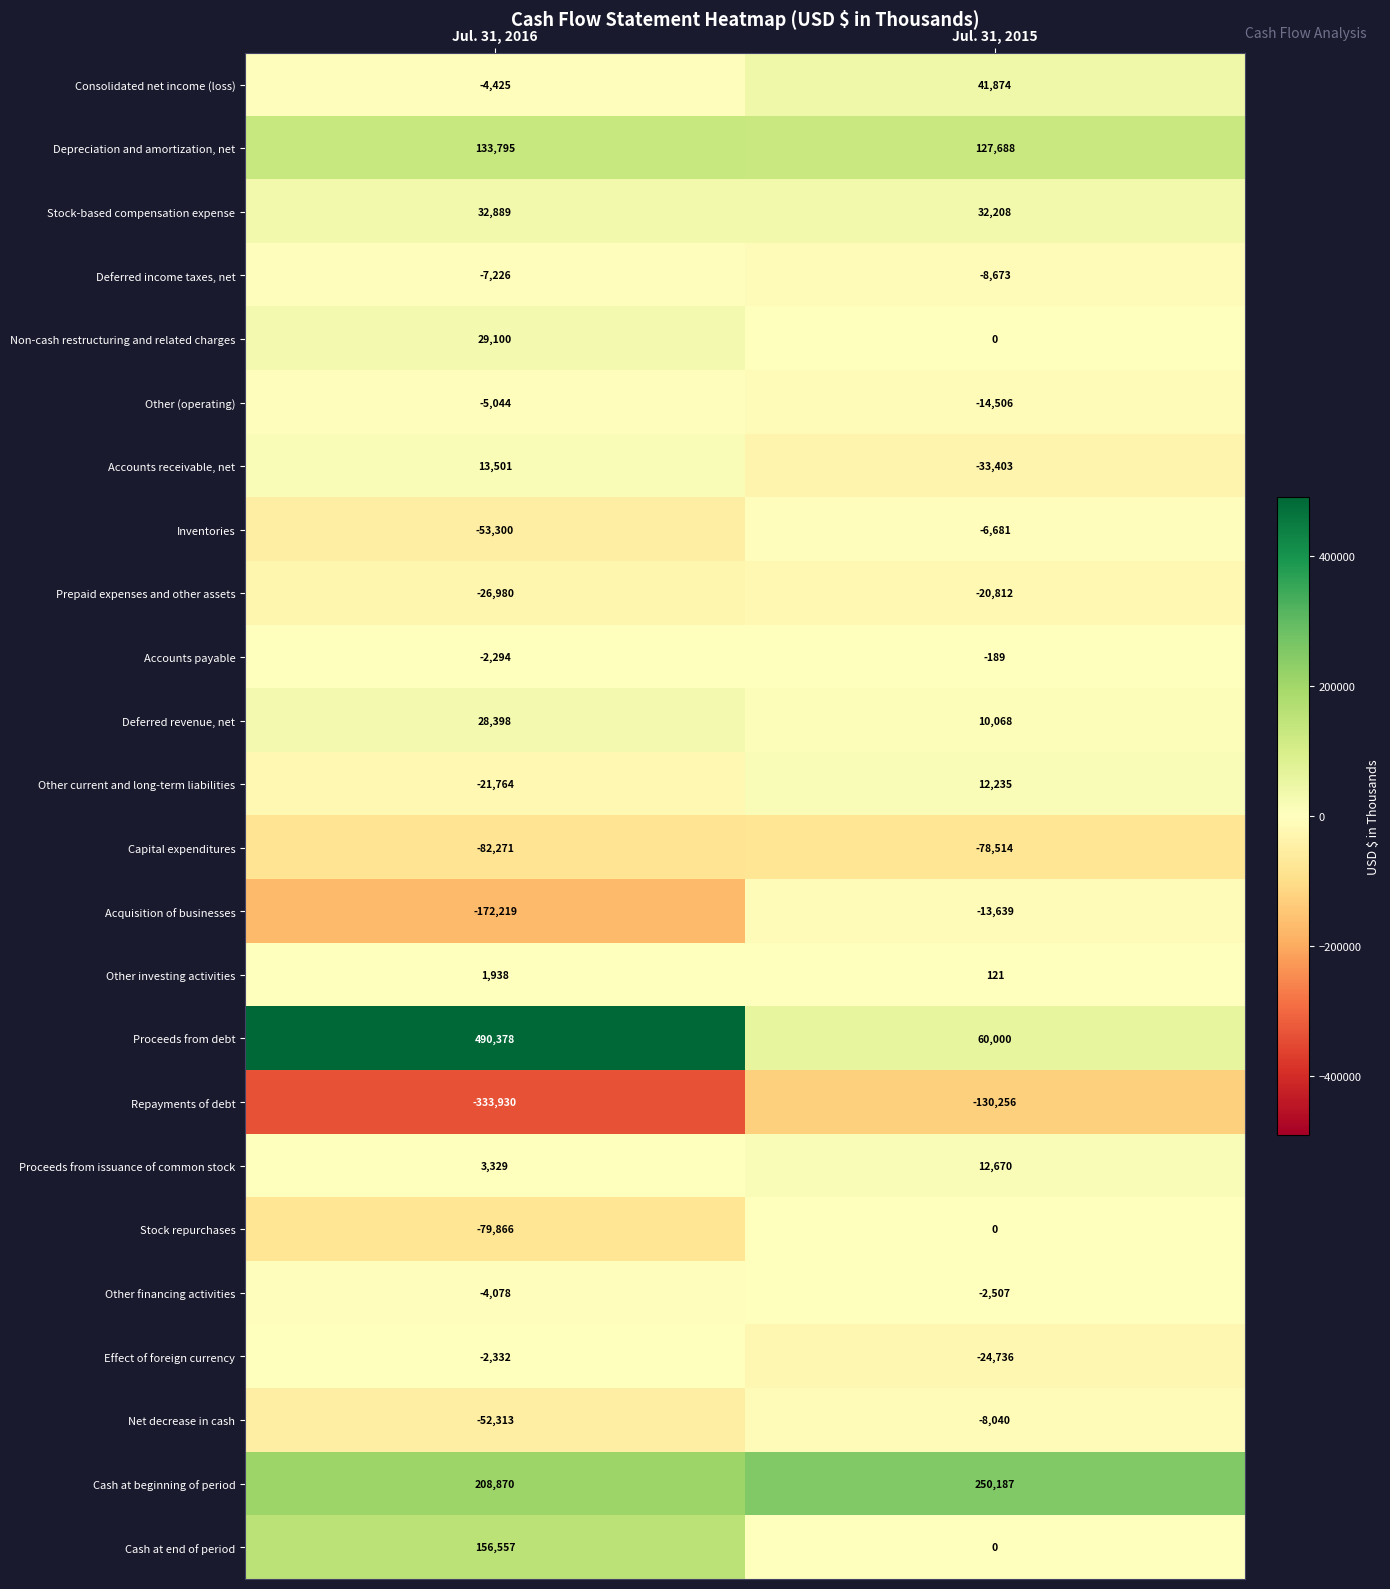

What is the spread (max minus min) of values at Jul. 31, 2016?

824308